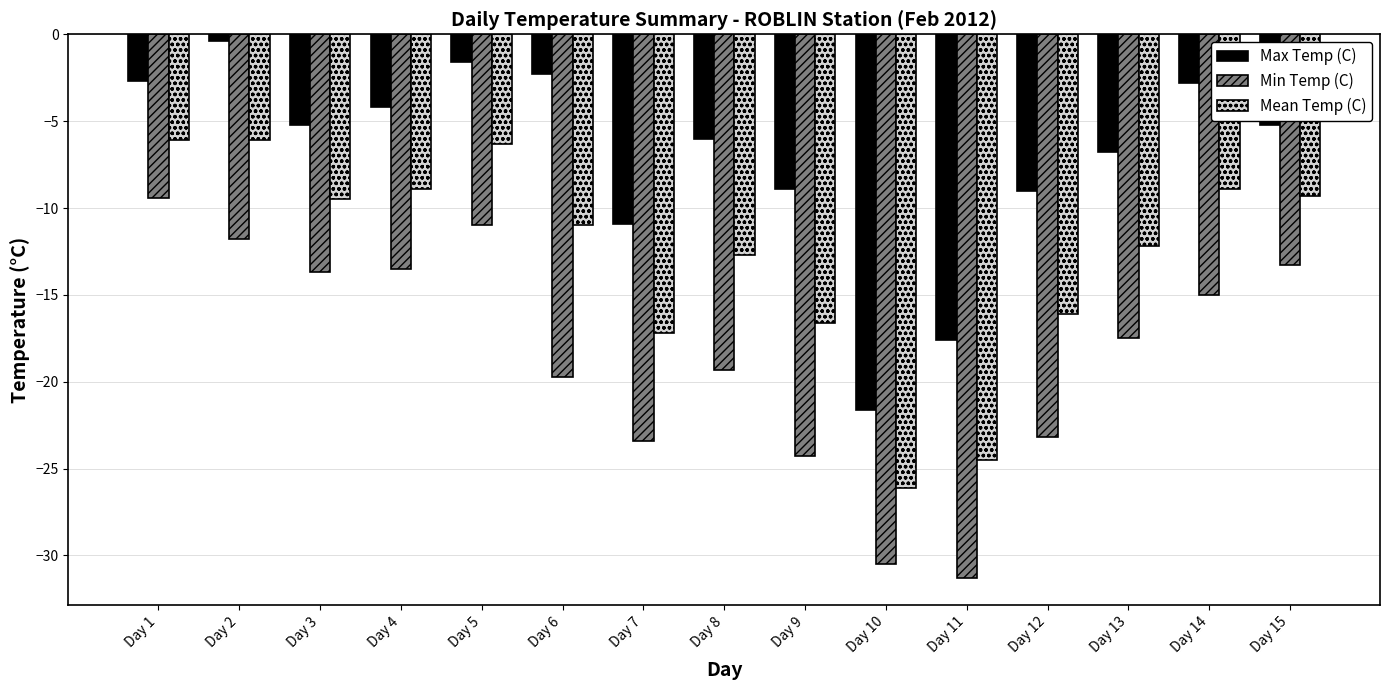

Which series changed the most between Day 4 and Day 9?

Min Temp (C)